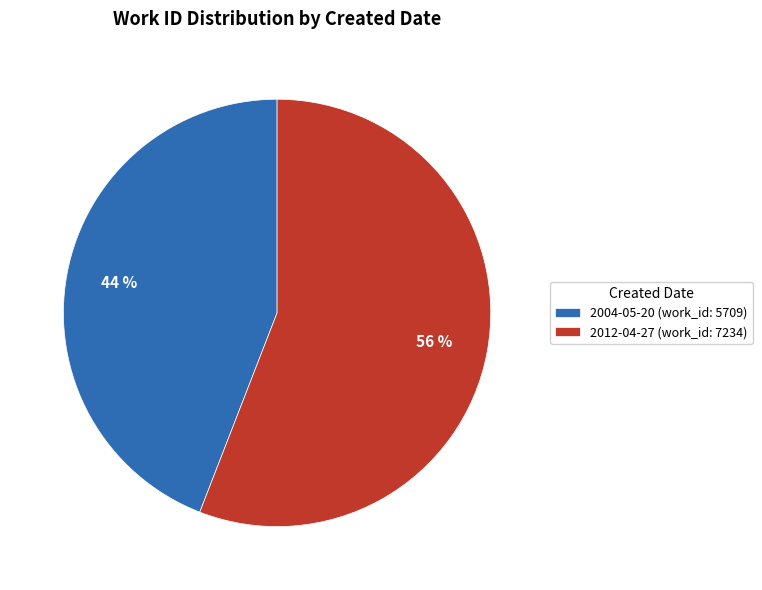

The 2012-04-27 slice represents 69% of the pie. True or false?

False